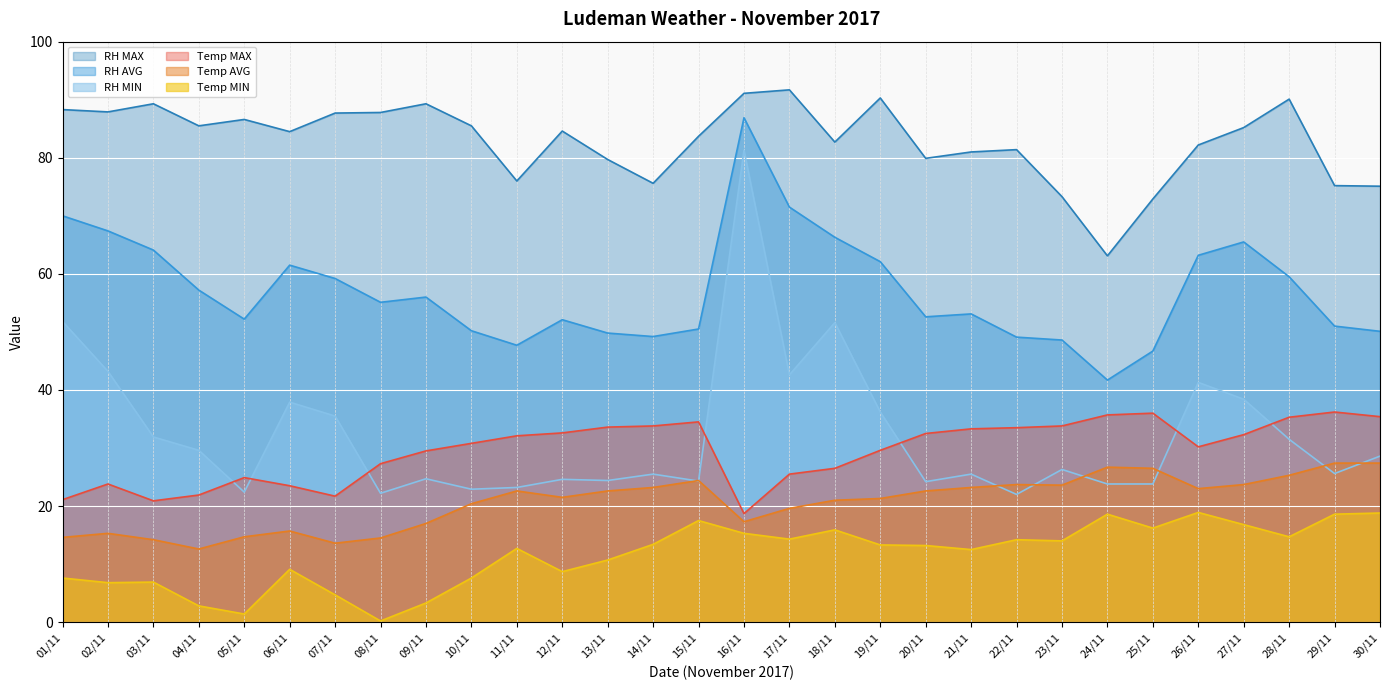

What is the total value across all series at 09/11?

219.8